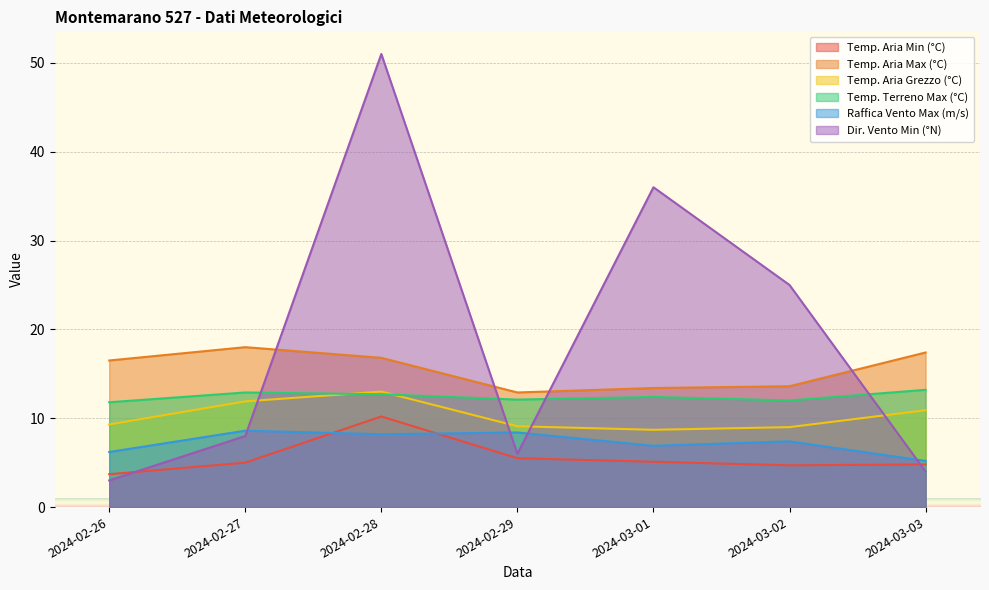

What value does the Raffica Vento Max (m/s) series have at 2024-03-02?

7.4